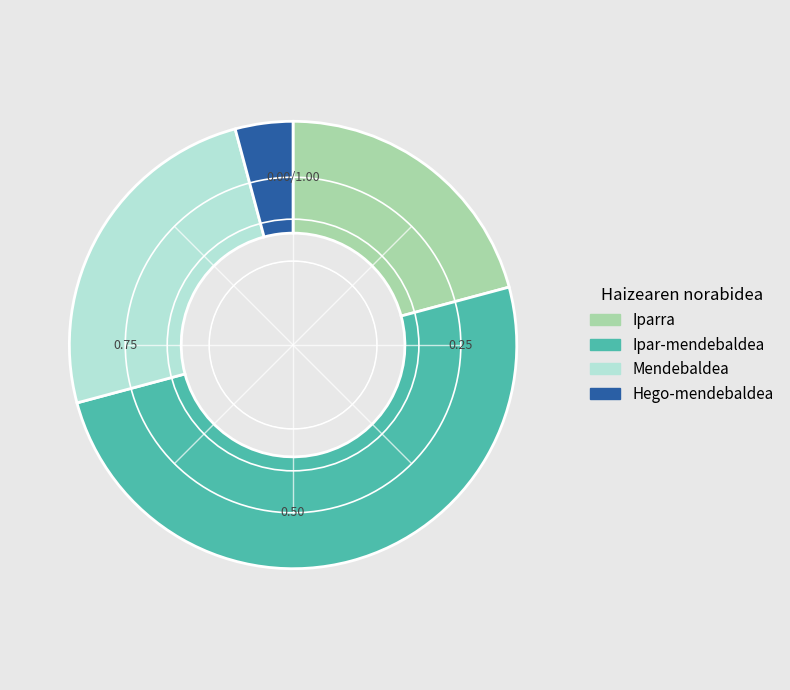

True or false: Hego-mendebaldea accounts for 17% of the total.

False